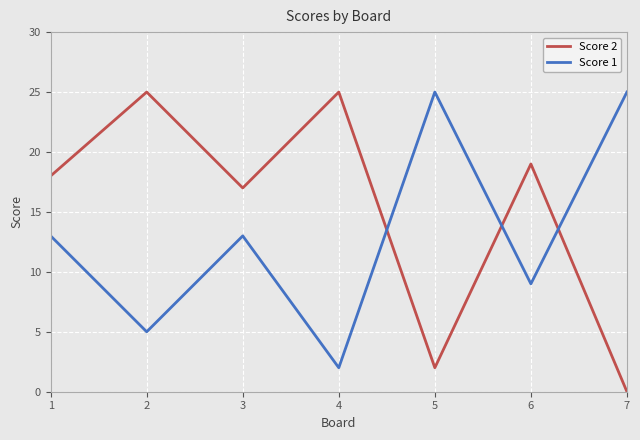

What are all the series names shown in the legend?

Score 2, Score 1